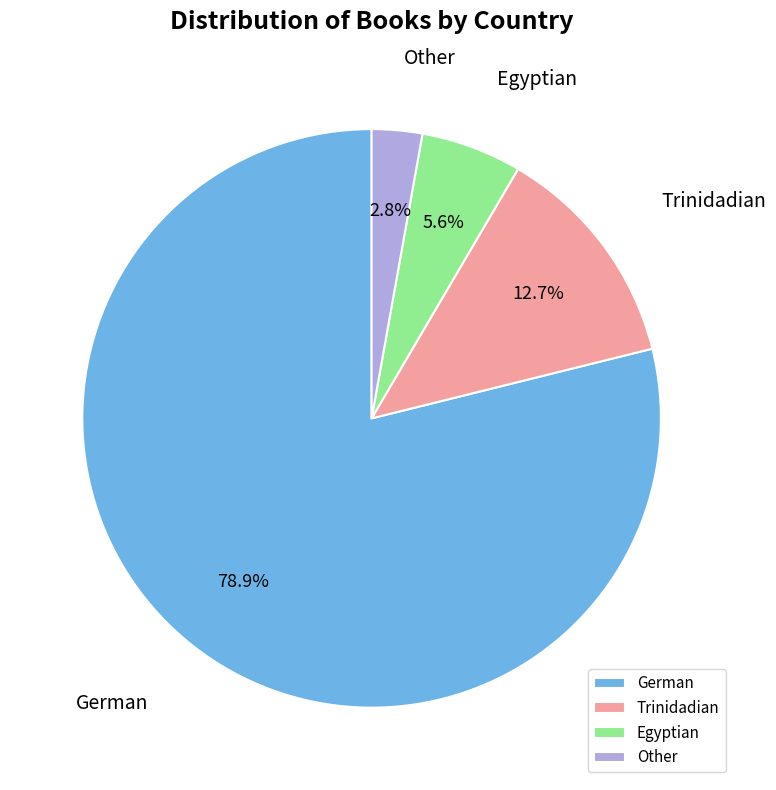

To the nearest percent, what percentage of the pie is Egyptian?

6%